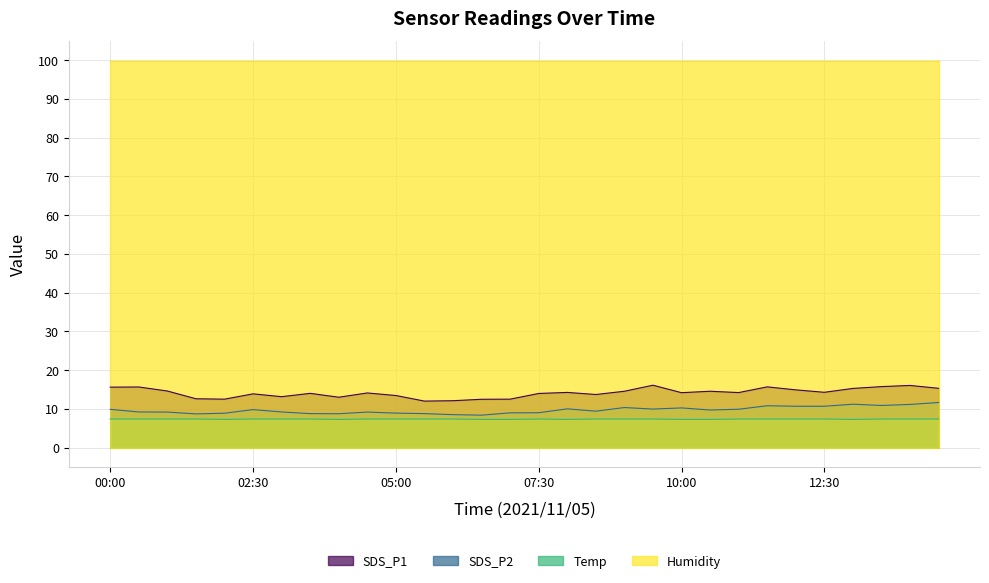

Which has a higher value, 00:00 or 05:30?

00:00